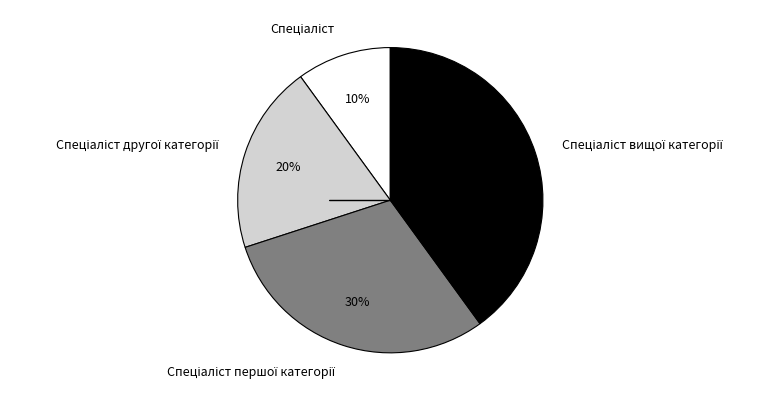

Is there a majority slice in this chart?

No